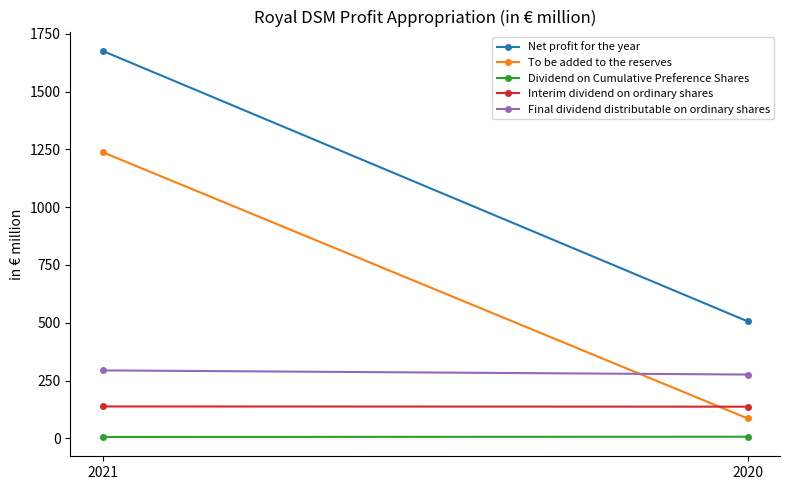

At 2021, list the series in order from smallest to largest.

Dividend on Cumulative Preference Shares, Interim dividend on ordinary shares, Final dividend distributable on ordinary shares, To be added to the reserves, Net profit for the year